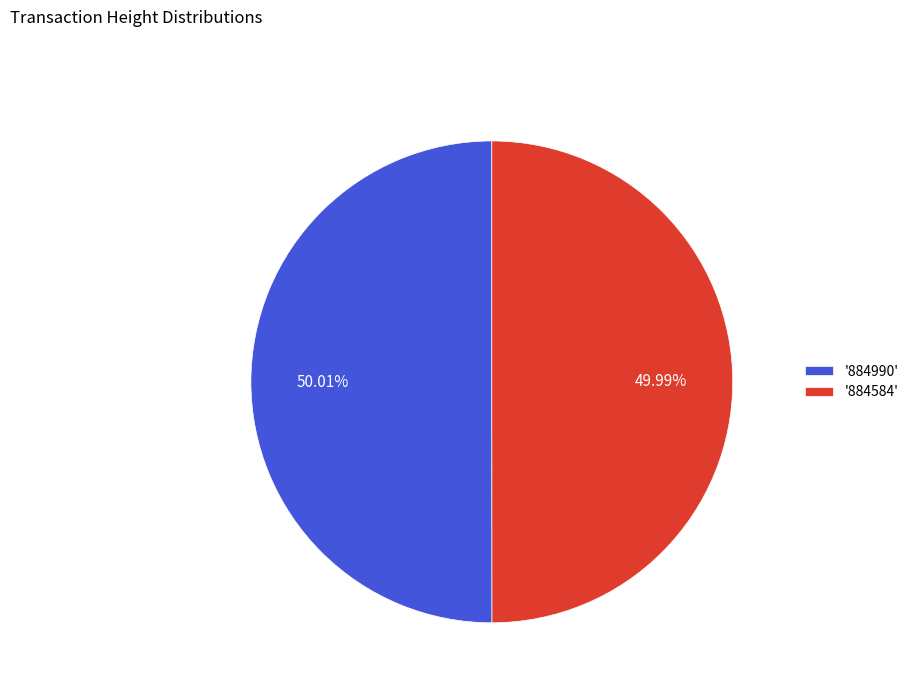

Is there a majority slice in this chart?

Yes